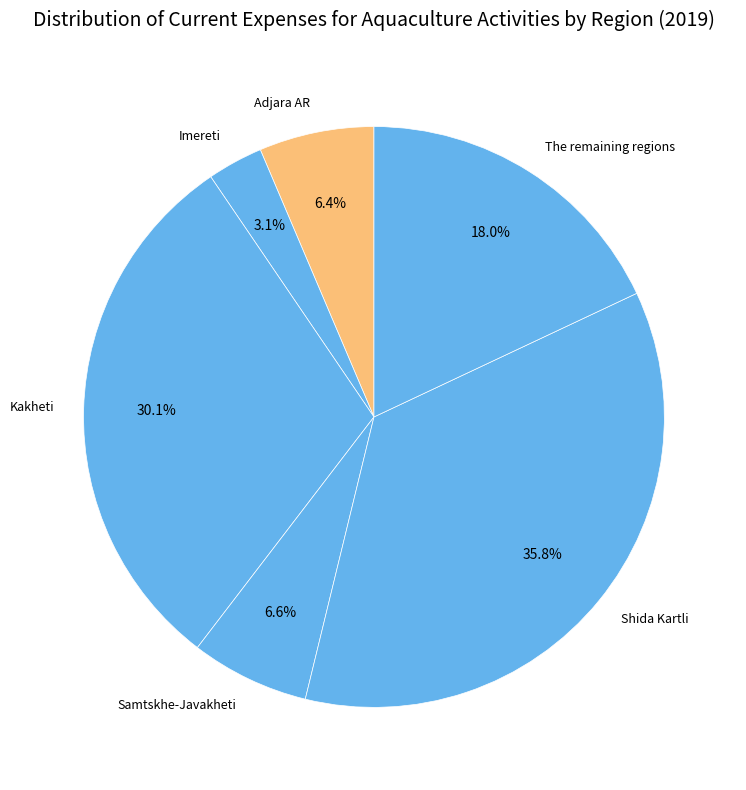

What percentage is NOT represented by Adjara AR?

93.6%